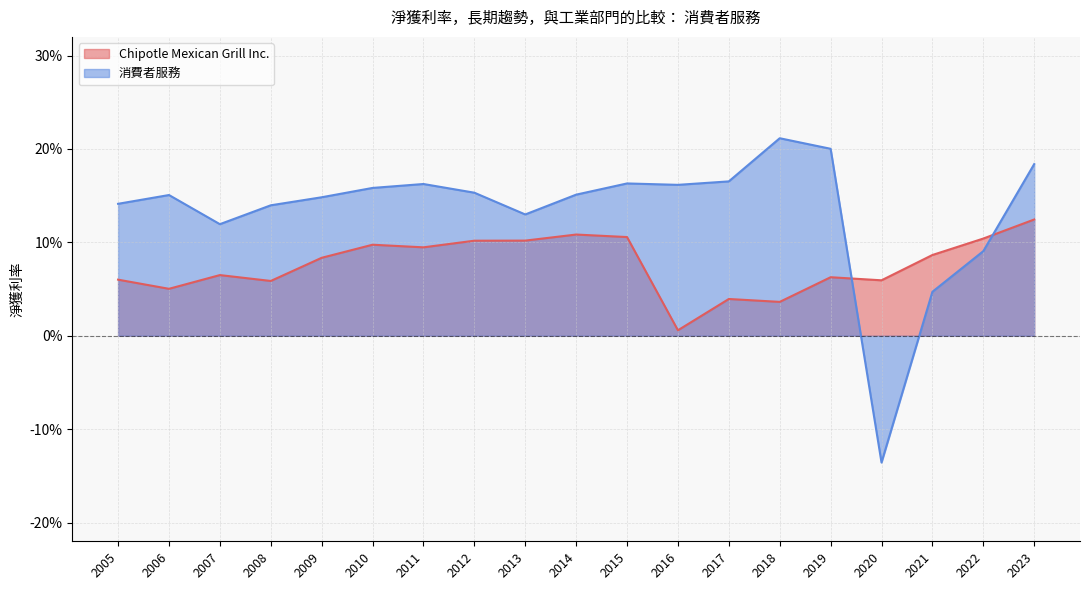

What is the difference between the highest and lowest values at 2010?

0.1